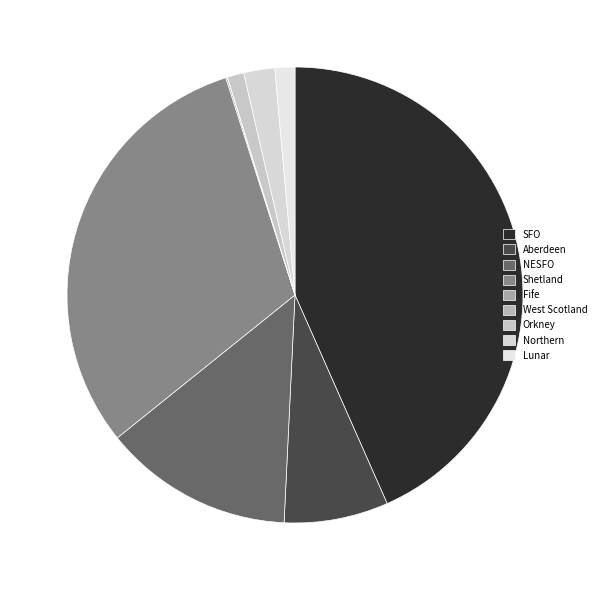

Is there any slice that represents more than half of the pie?

No